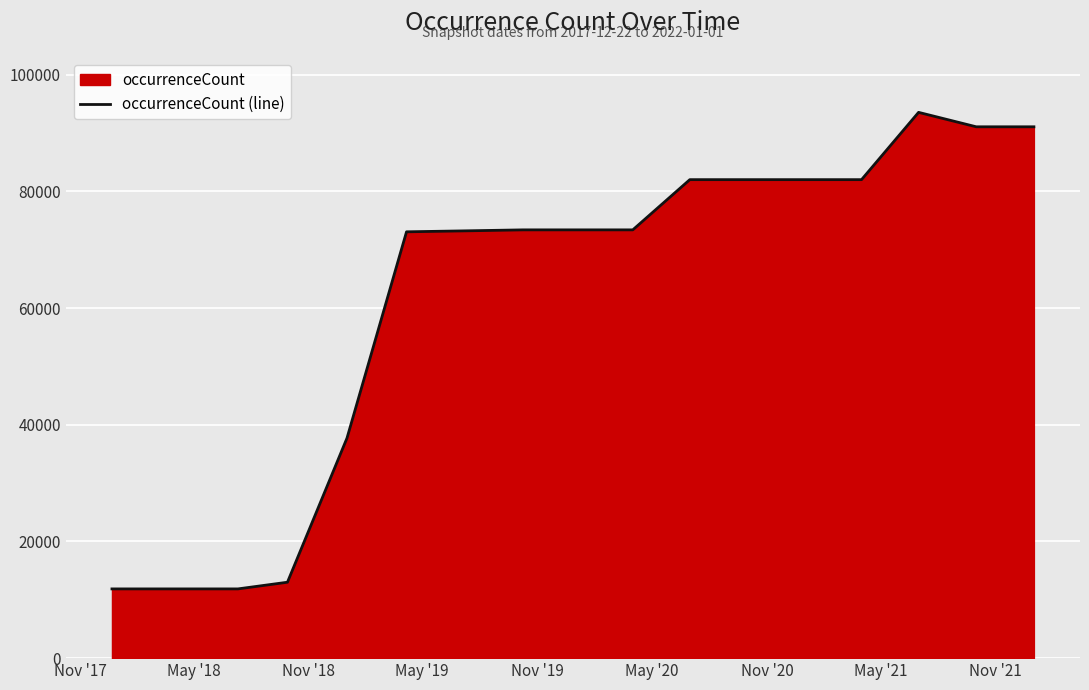

What is the difference between the maximum and minimum values?

81676